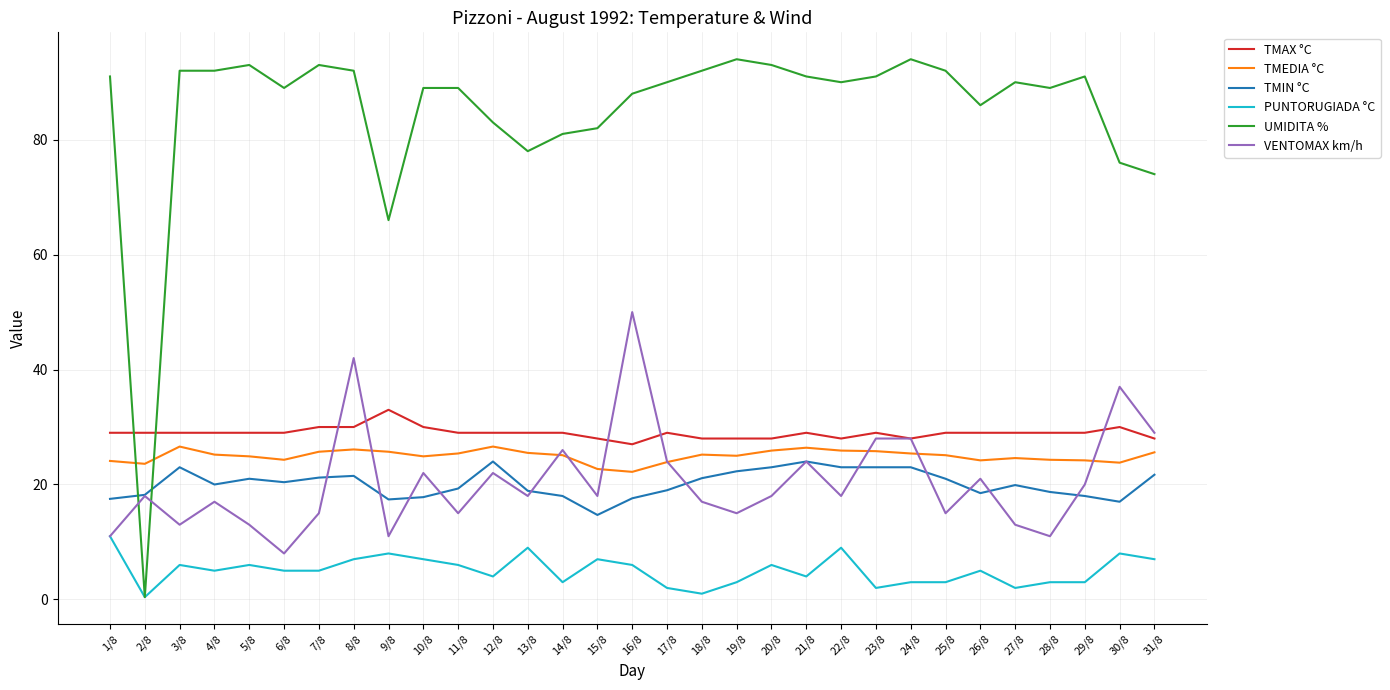

Rank the series at 16/8 from lowest to highest value.

PUNTORUGIADA °C, TMIN °C, TMEDIA °C, TMAX °C, VENTOMAX km/h, UMIDITA %